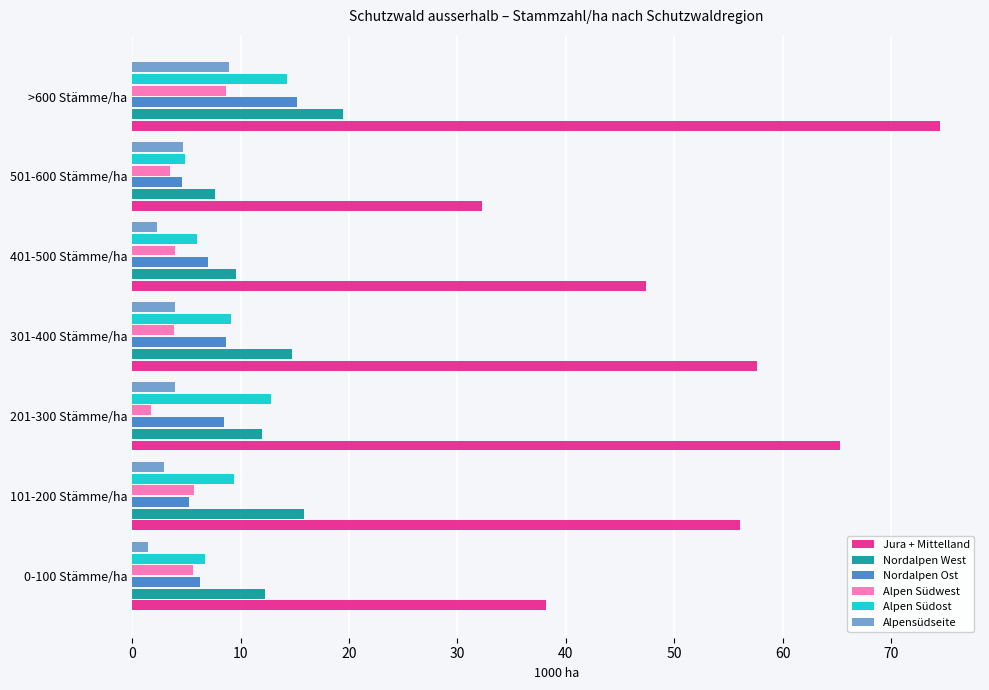

Which category has the lowest value in the Alpen Südwest series?

201-300 Stämme/ha